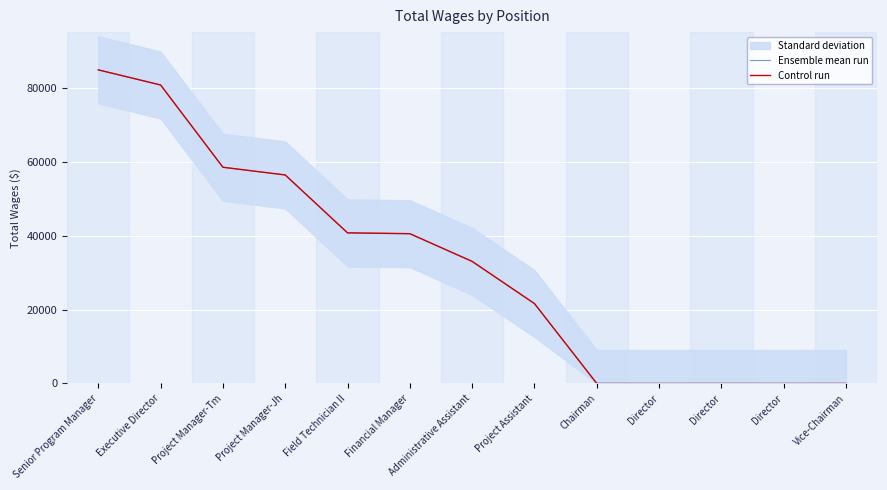

What is the maximum value shown in the chart?

84792